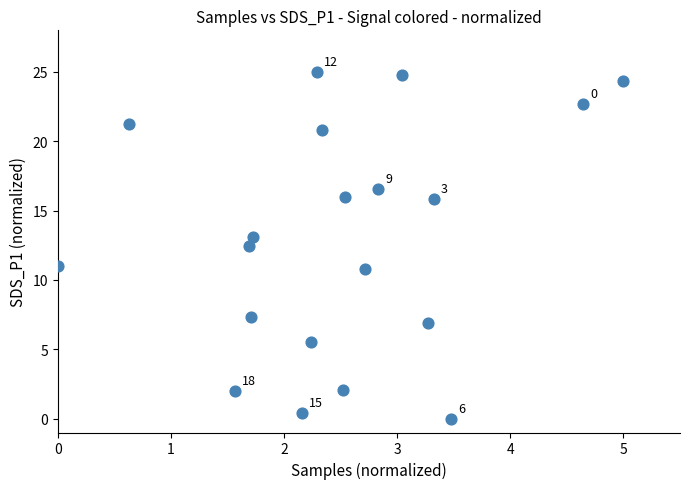

What is the range of Y values (max minus min)?

25.0